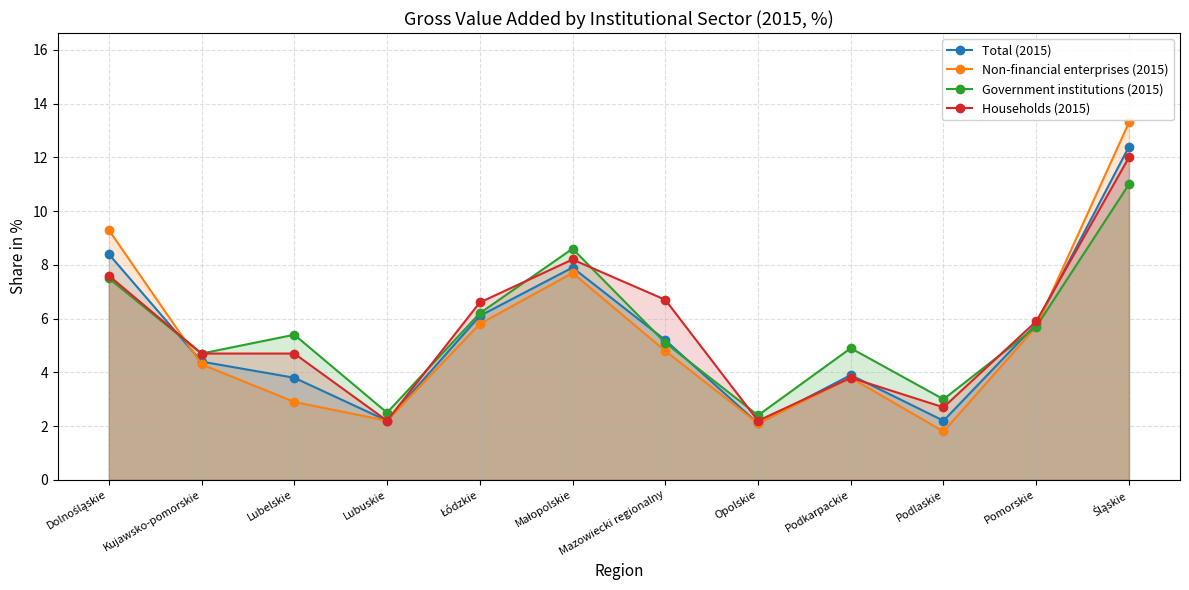

Reading left to right, extract all data points from this chart.

Total (2015): Dolnośląskie=8.4	Kujawsko-pomorskie=4.4	Lubelskie=3.8	Lubuskie=2.2	Łódzkie=6.1	Małopolskie=7.9	Mazowiecki regionalny=5.2	Opolskie=2.1	Podkarpackie=3.9	Podlaskie=2.2	Pomorskie=5.8	Śląskie=12.4
Non-financial enterprises (2015): Dolnośląskie=9.3	Kujawsko-pomorskie=4.3	Lubelskie=2.9	Lubuskie=2.2	Łódzkie=5.8	Małopolskie=7.7	Mazowiecki regionalny=4.8	Opolskie=2.1	Podkarpackie=3.8	Podlaskie=1.8	Pomorskie=5.7	Śląskie=13.3
Government institutions (2015): Dolnośląskie=7.5	Kujawsko-pomorskie=4.7	Lubelskie=5.4	Lubuskie=2.5	Łódzkie=6.2	Małopolskie=8.6	Mazowiecki regionalny=5.1	Opolskie=2.4	Podkarpackie=4.9	Podlaskie=3.0	Pomorskie=5.7	Śląskie=11.0
Households (2015): Dolnośląskie=7.6	Kujawsko-pomorskie=4.7	Lubelskie=4.7	Lubuskie=2.2	Łódzkie=6.6	Małopolskie=8.2	Mazowiecki regionalny=6.7	Opolskie=2.2	Podkarpackie=3.8	Podlaskie=2.7	Pomorskie=5.9	Śląskie=12.0